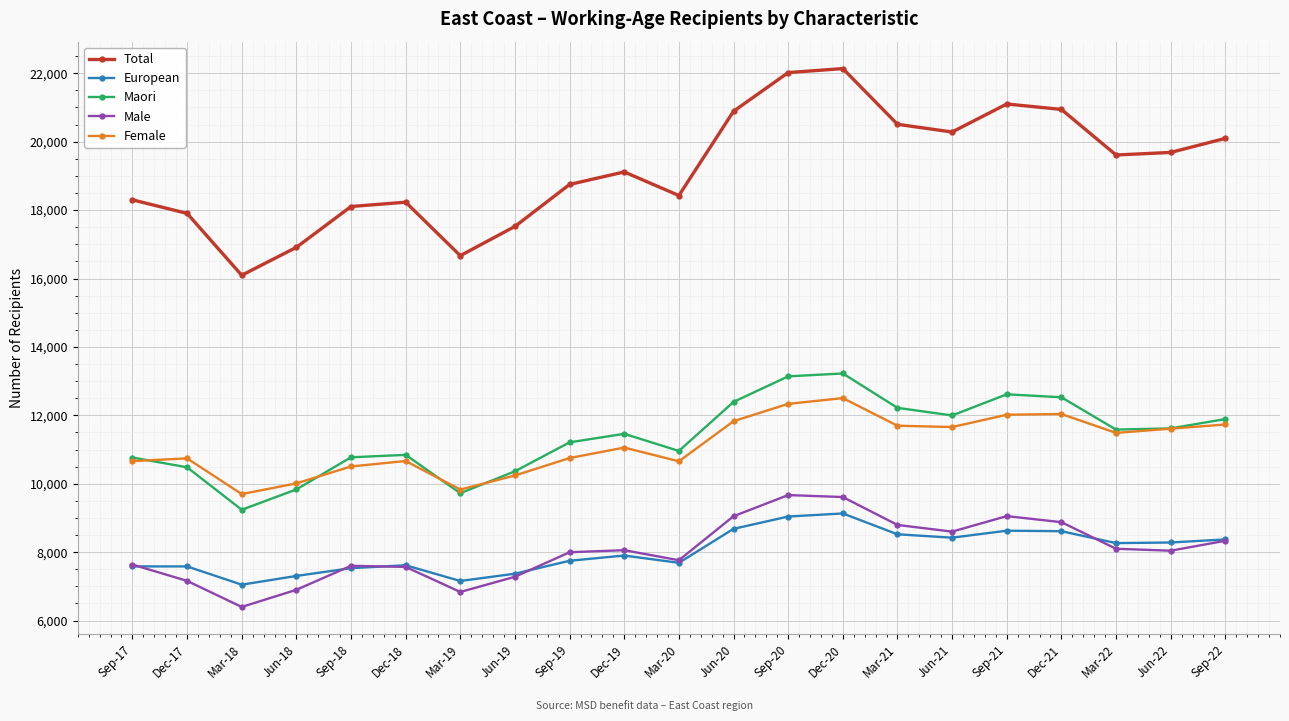

Which series has the largest total across all categories?

Total